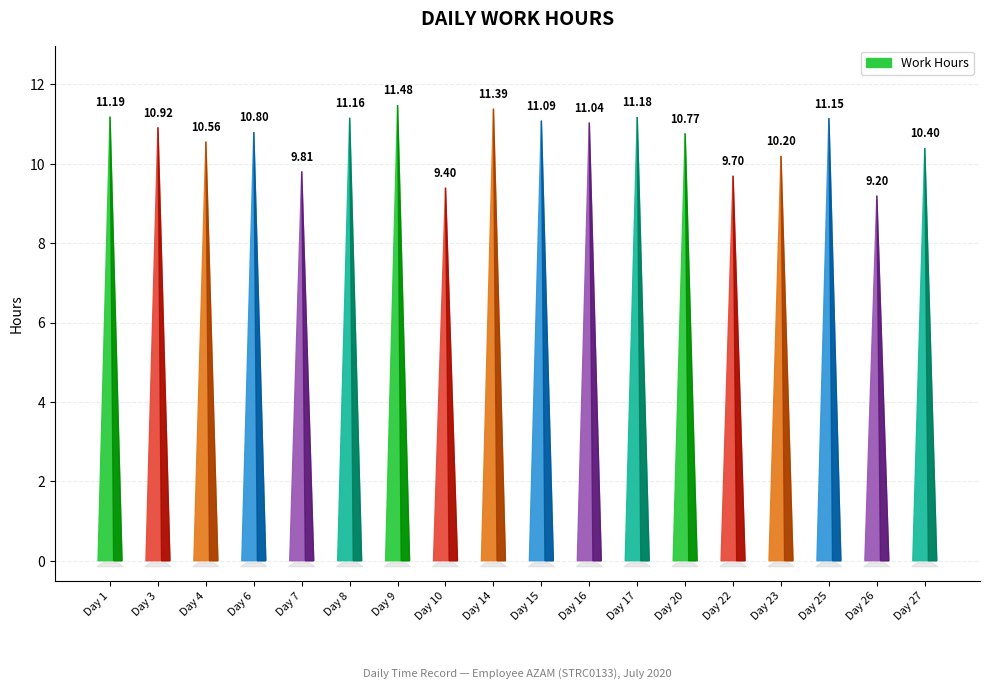

What is the value of the 8th bar from the left?

9.4